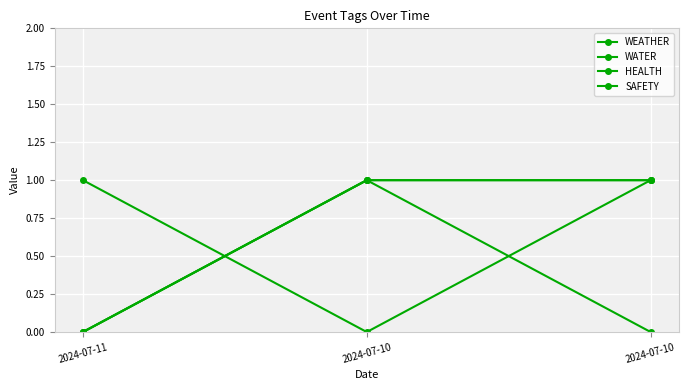

What is the sum of all WEATHER values?

2